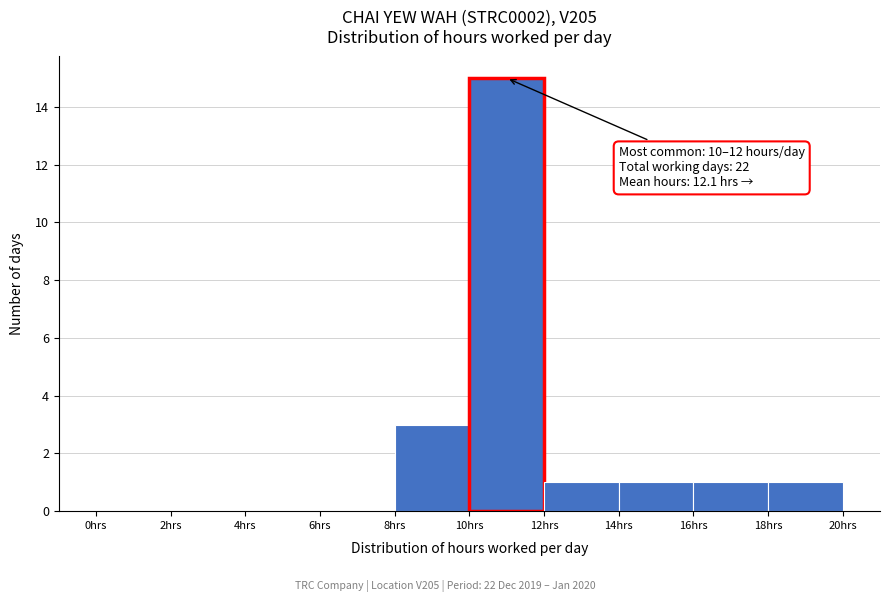

Which range on the x-axis has the tallest bar?

10 to 12